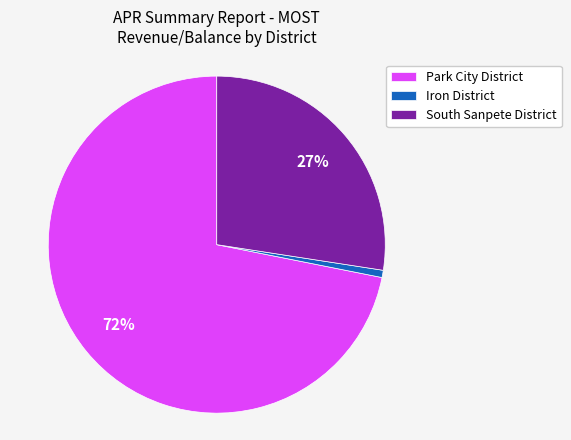

How many slices are in this pie chart?

3